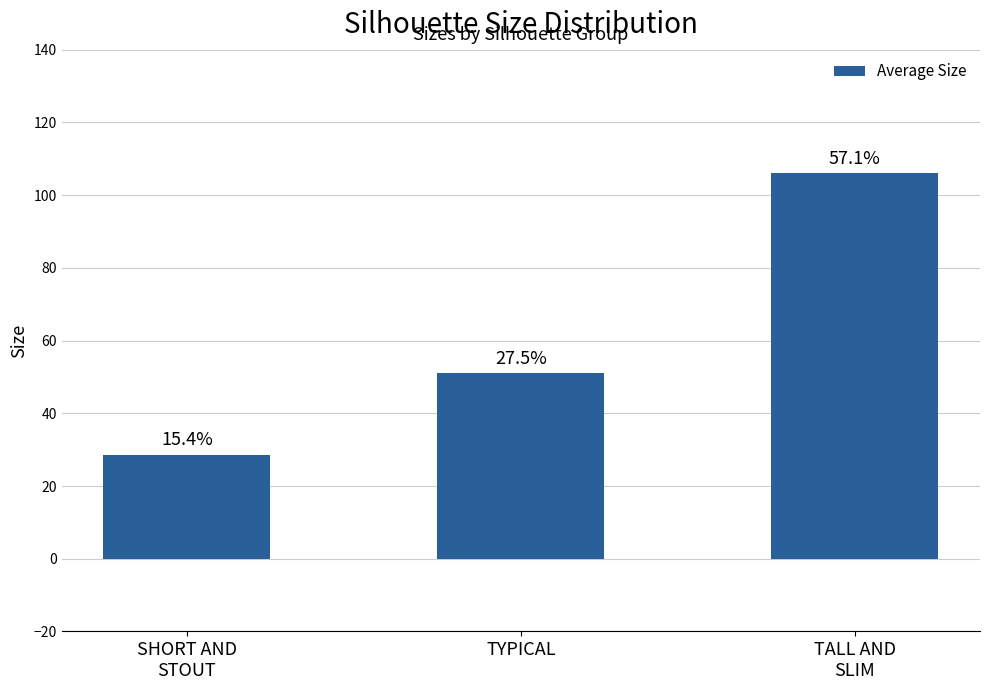

List the labels in order of value, largest first.

TALL AND
SLIM, TYPICAL, SHORT AND
STOUT